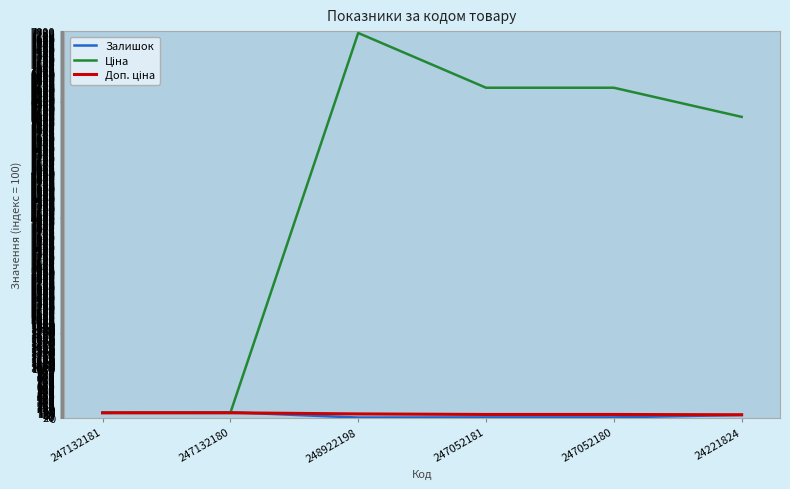

At which category is the sum across all series the highest?

248922198